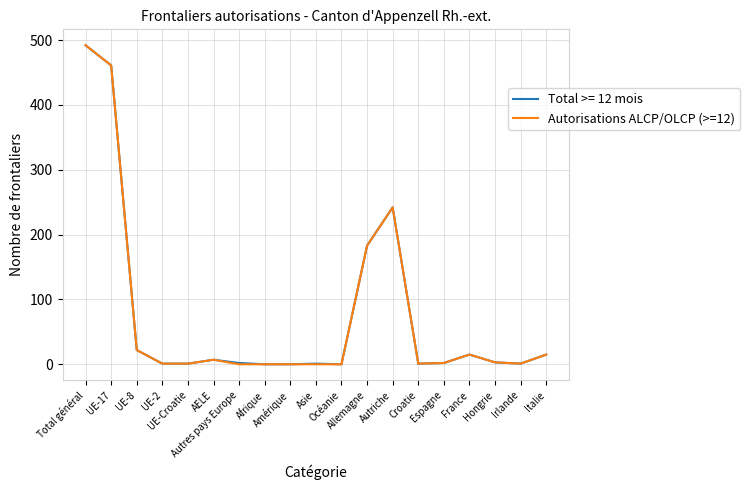

What is the greatest value displayed?

492